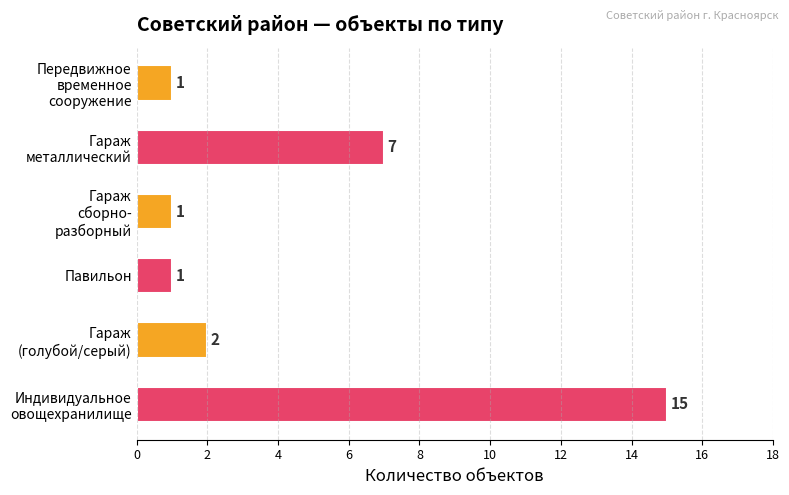

What is the maximum value shown in the chart?

15